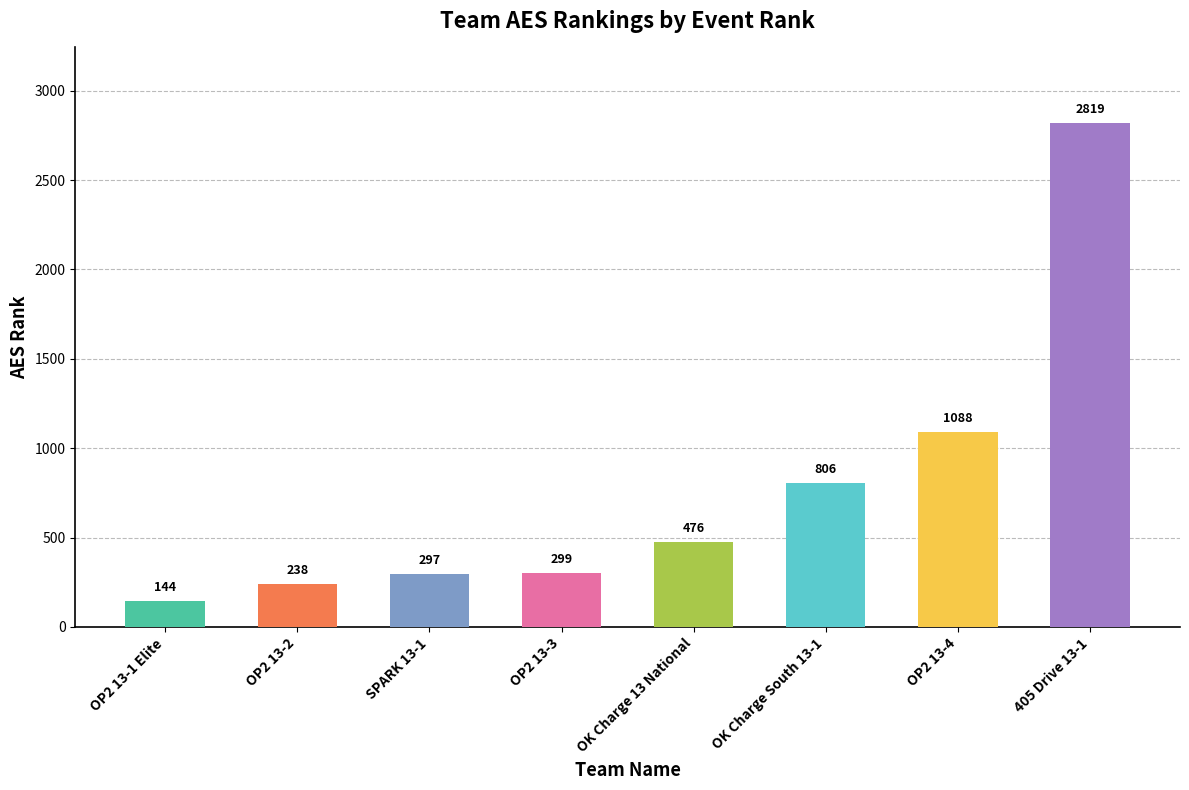

True or false: the data shows 383 at OP2 13-4.

False